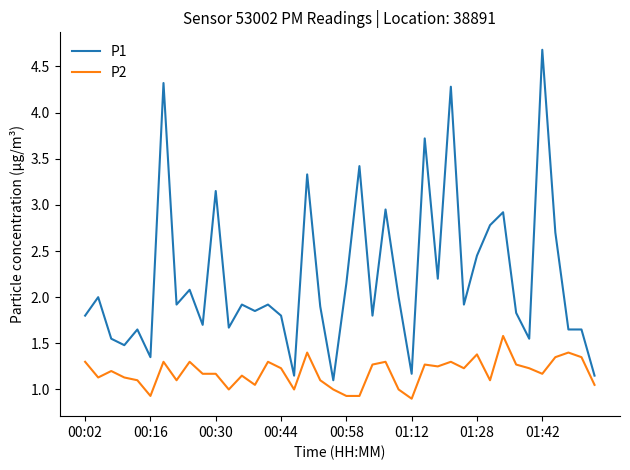

Which series has the largest total across all categories?

P1